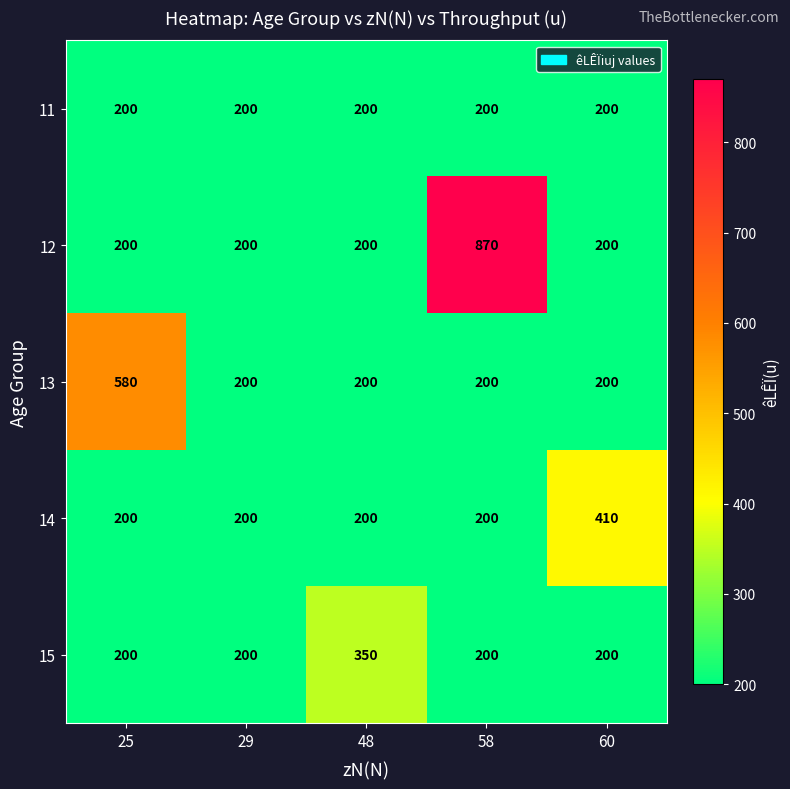

Reading left to right, what are all the values shown in this chart?

11: 25=200	29=200	48=200	58=200	60=200
12: 25=200	29=200	48=200	58=870	60=200
13: 25=580	29=200	48=200	58=200	60=200
14: 25=200	29=200	48=200	58=200	60=410
15: 25=200	29=200	48=350	58=200	60=200